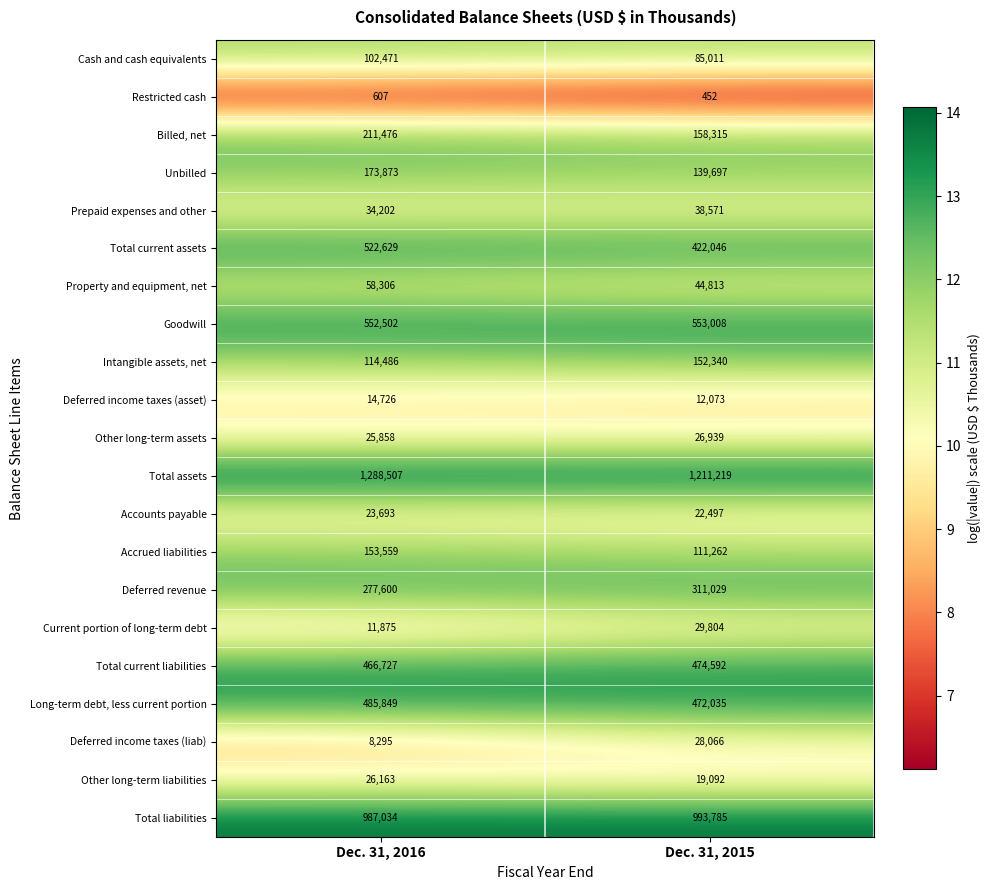

Which series has the largest range (max minus min)?

Total current assets